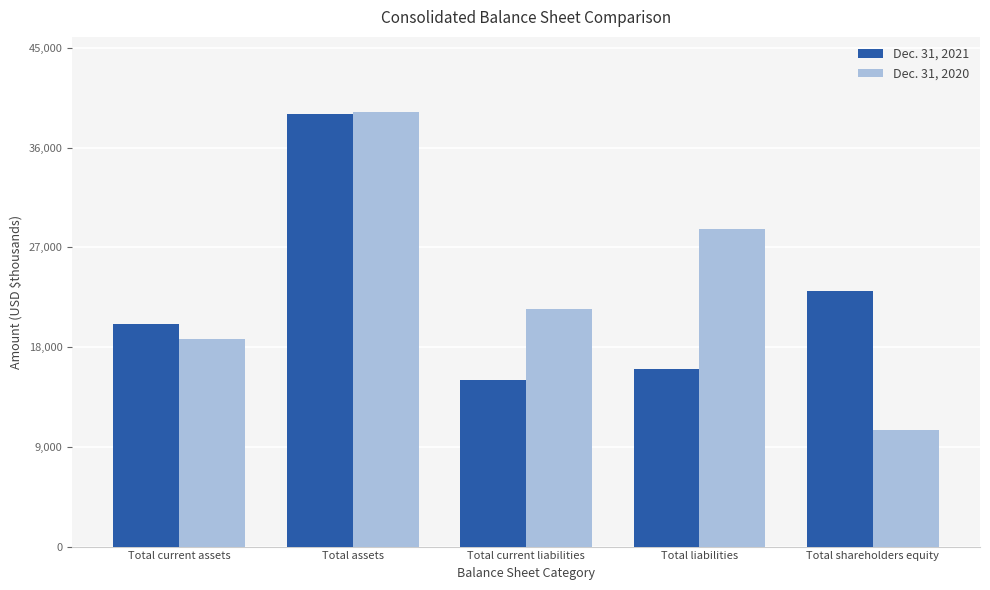

Between Total assets and Total shareholders equity, which series saw the biggest shift?

Dec. 31, 2020